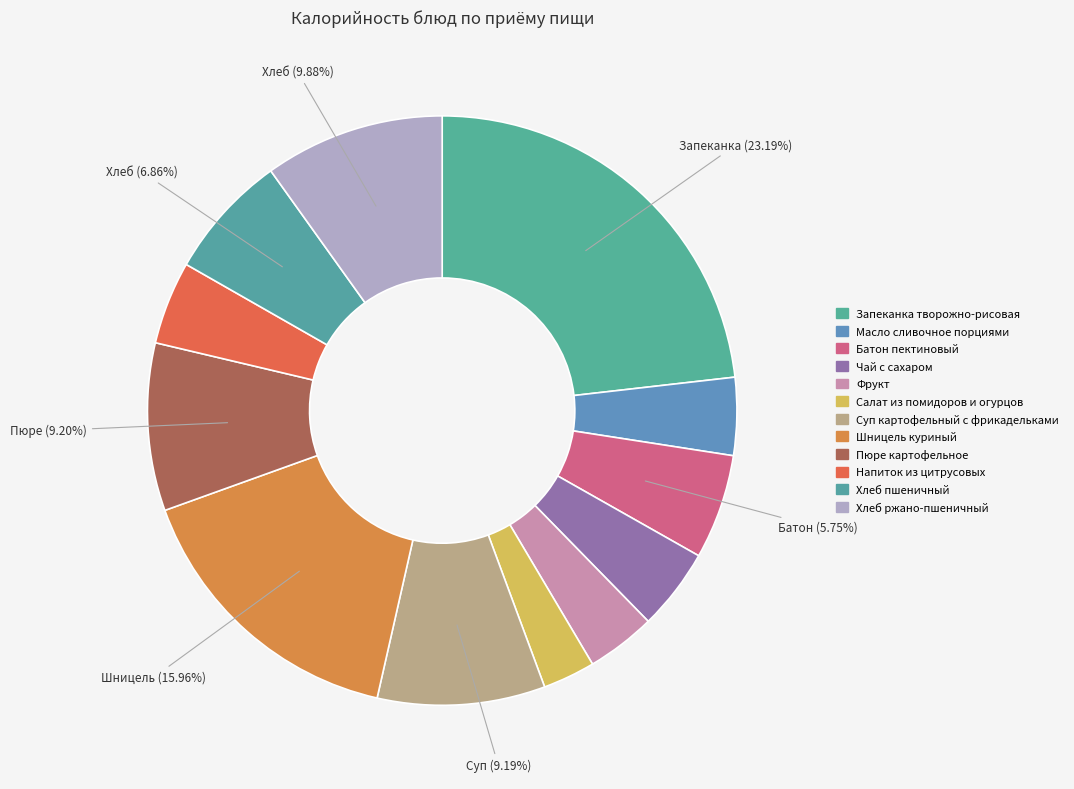

Count the number of slices in the pie.

12